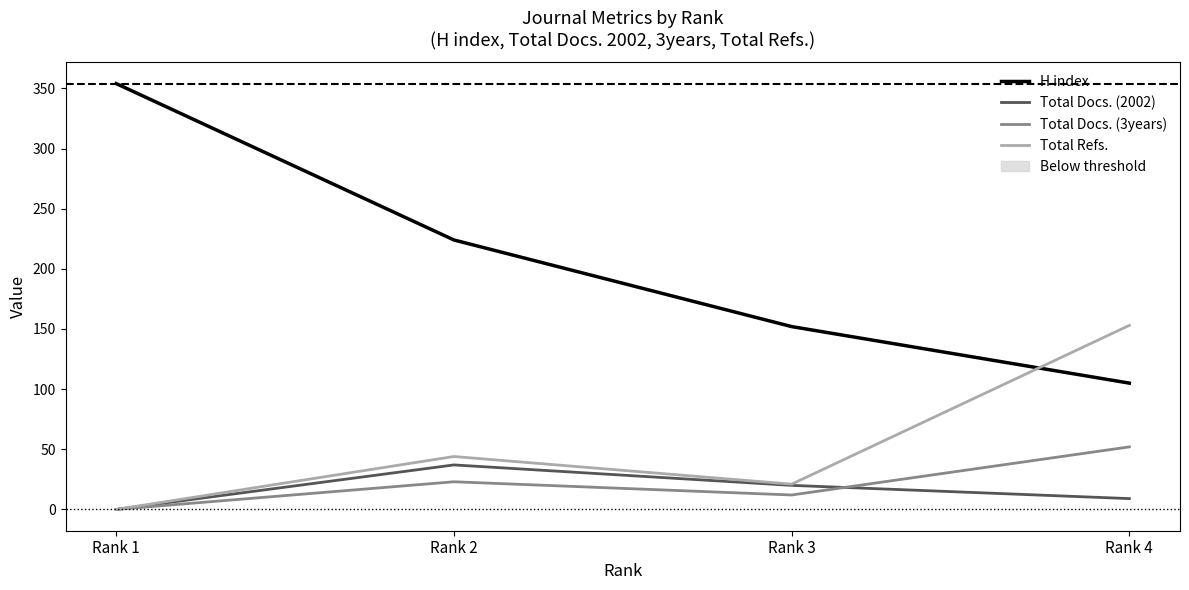

Count the number of categories in the chart.

4